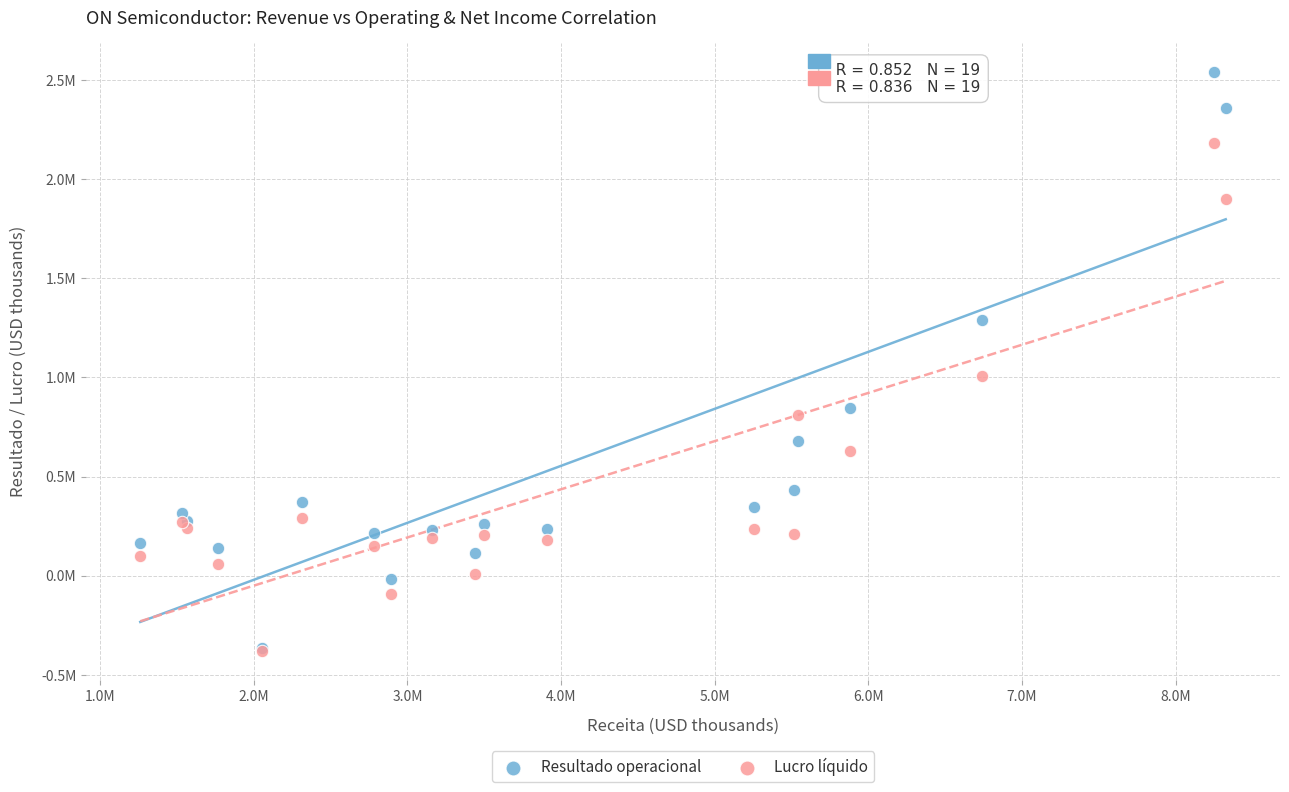

What are all the series names shown in the legend?

Resultado operacional, Lucro líquido